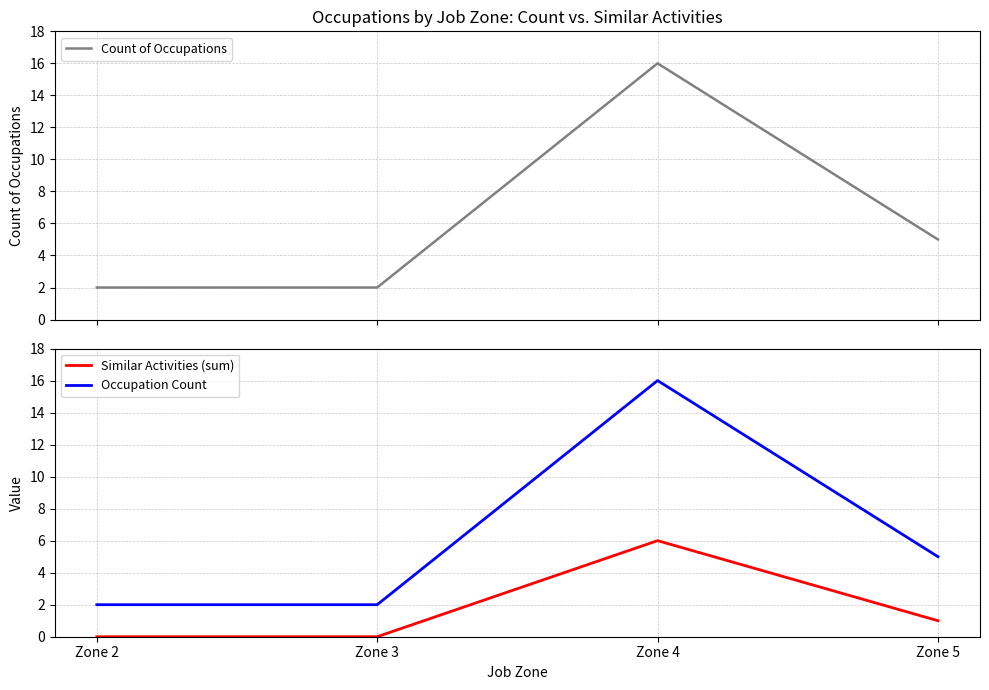

At how many categories does at least one series exceed 12?

1